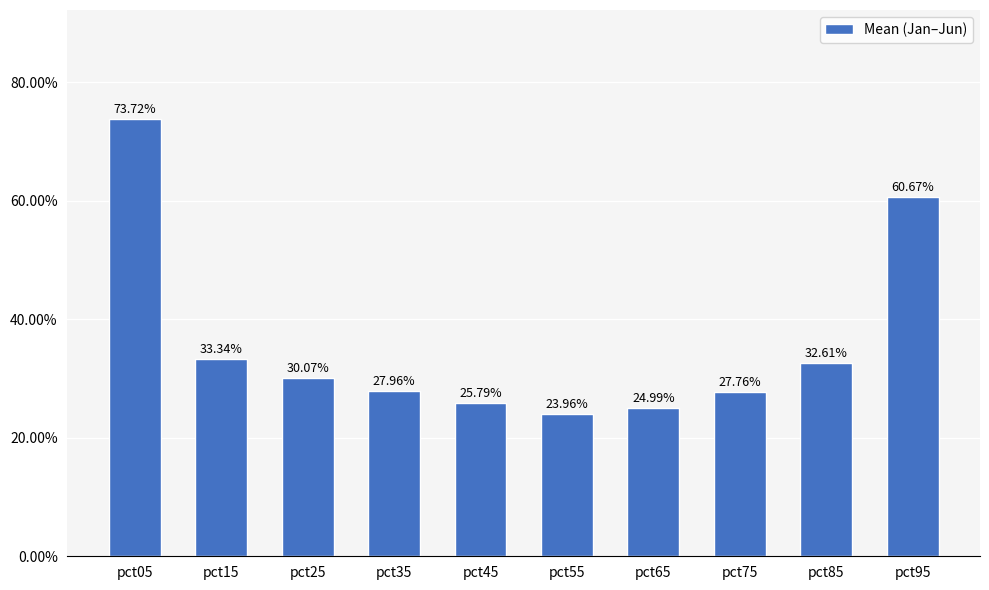

Are the bars horizontal?

No